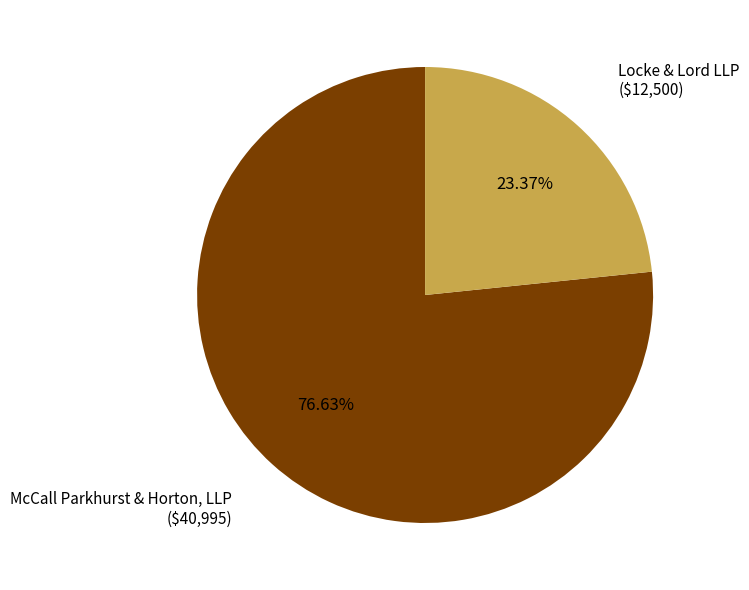

Combined, do Locke & Lord LLP and McCall Parkhurst & Horton, LLP account for over 50%?

Yes